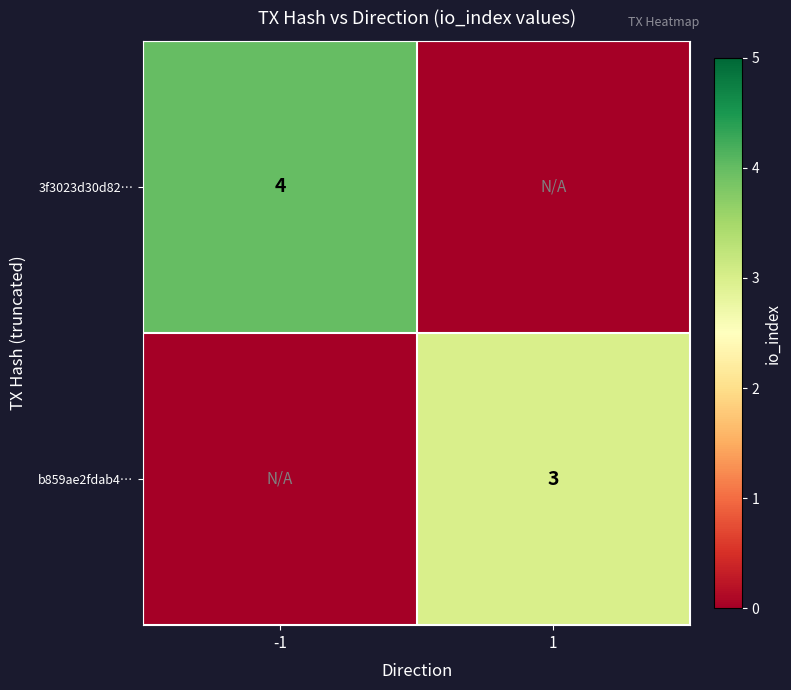

Is it true that 3f3023d30d82… equals 4 at -1?

True